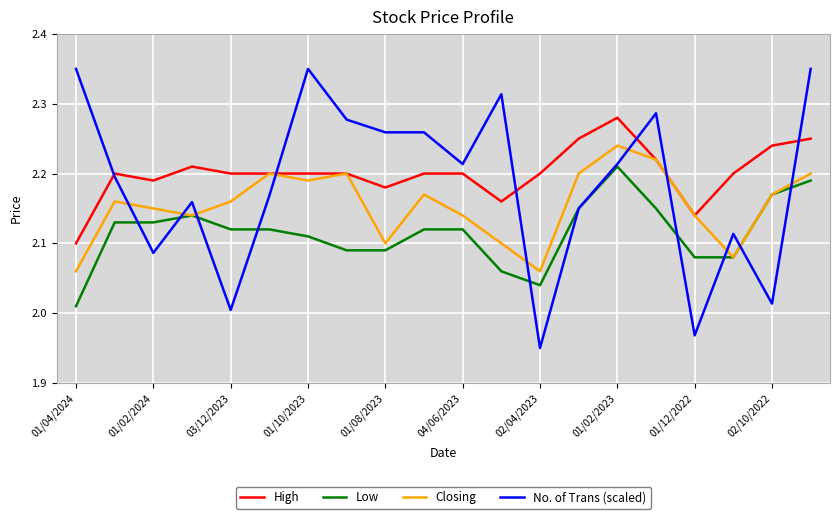

List the series in order of their overall mean, highest first.

High, No. of Trans (scaled), Closing, Low